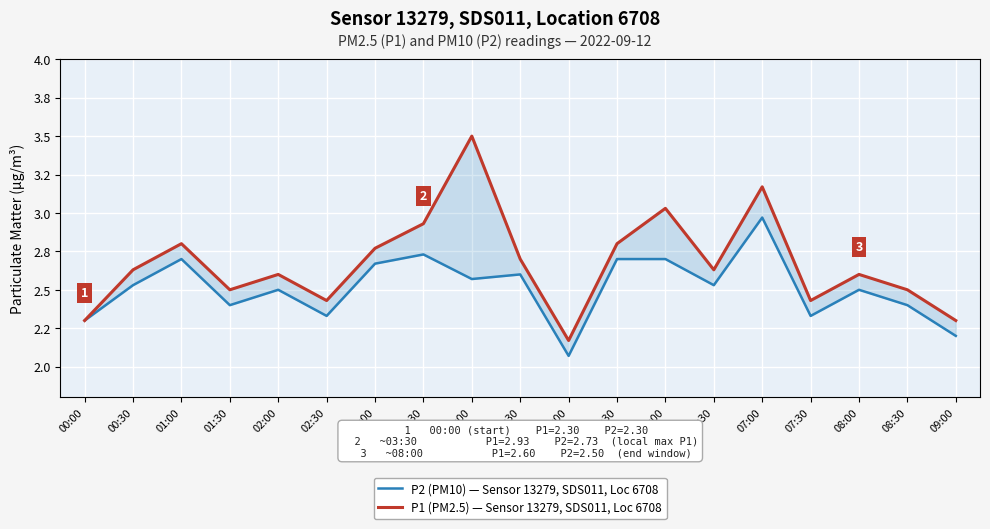

What is the sum of the P2 (PM10) — Sensor 13279, SDS011, Loc 6708 values at 08:30 and 08:00?

4.9